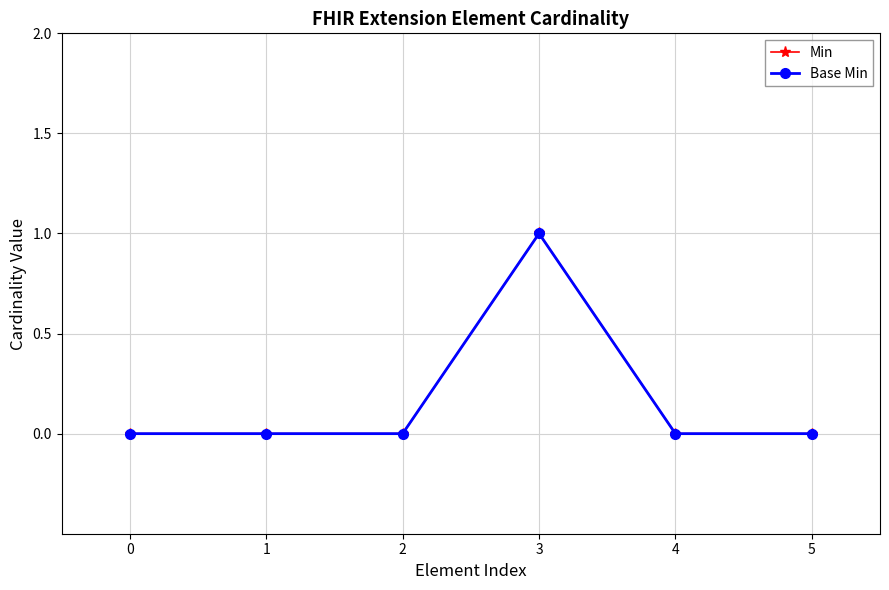

True or false: Min and Base Min intersect in this chart.

False